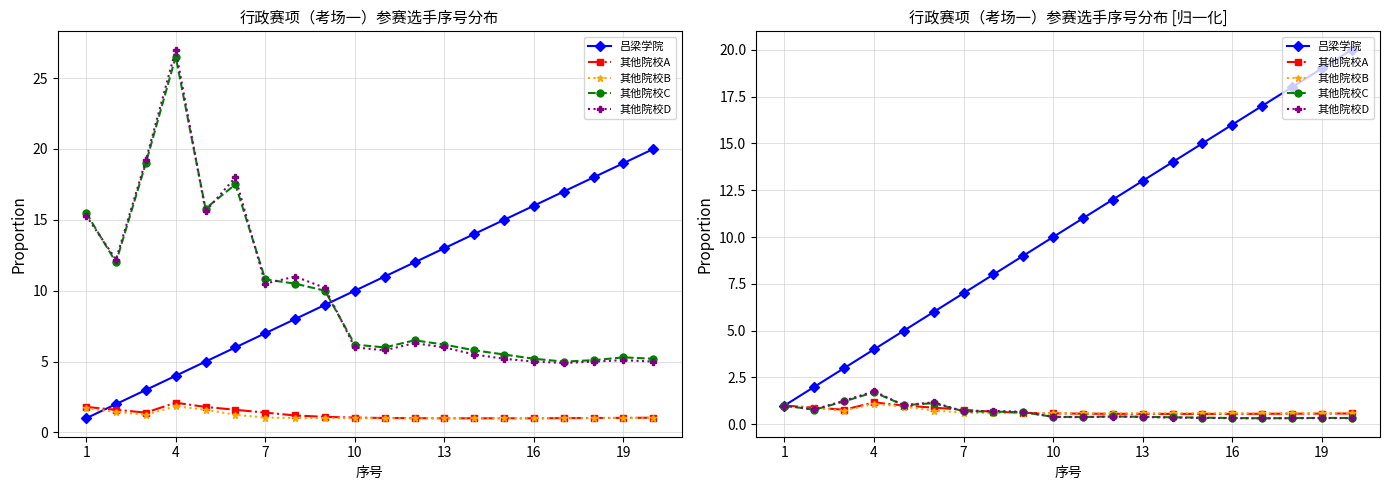

What is the highest value of the 其他院校C series?

1.7